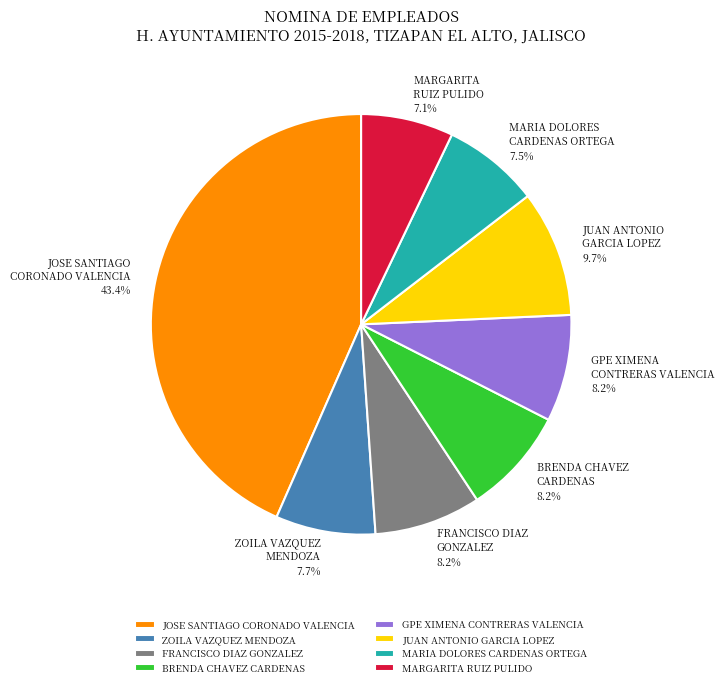

What is the largest slice in the pie chart?

JOSE SANTIAGO CORONADO VALENCIA